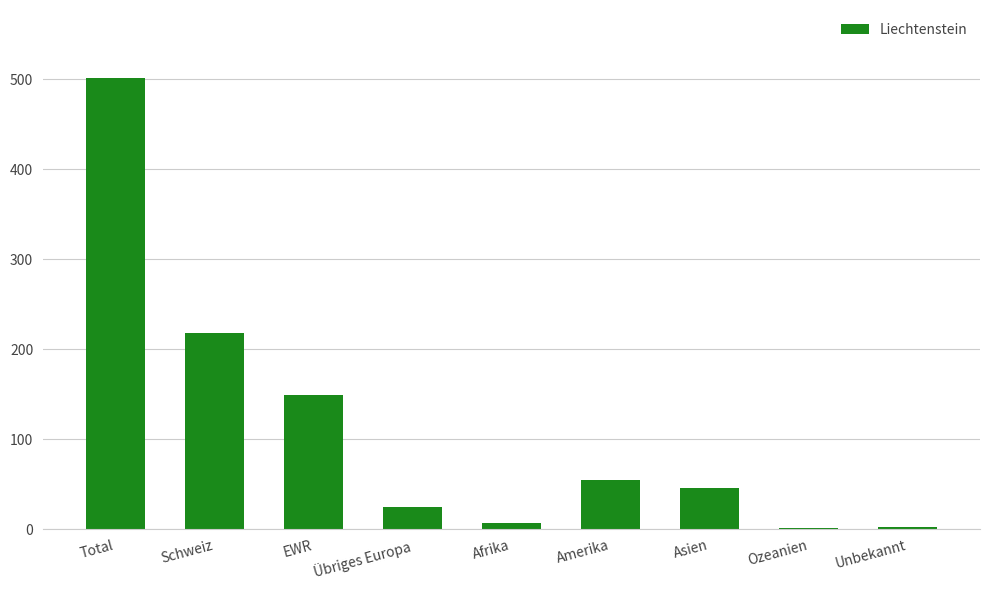

What is the greatest value displayed?

502